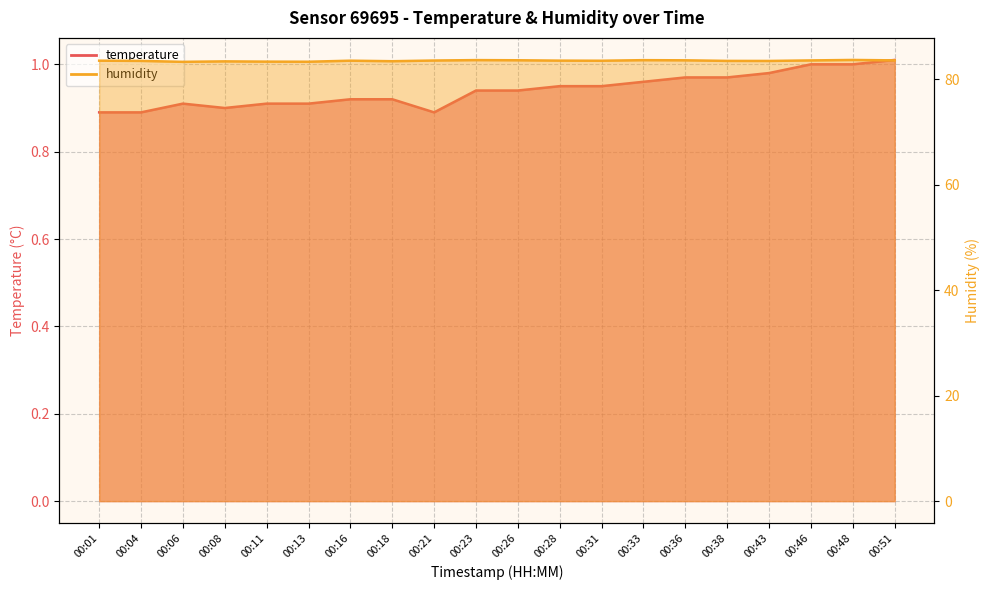

Rank the series at 00:23 from highest to lowest value.

humidity, temperature